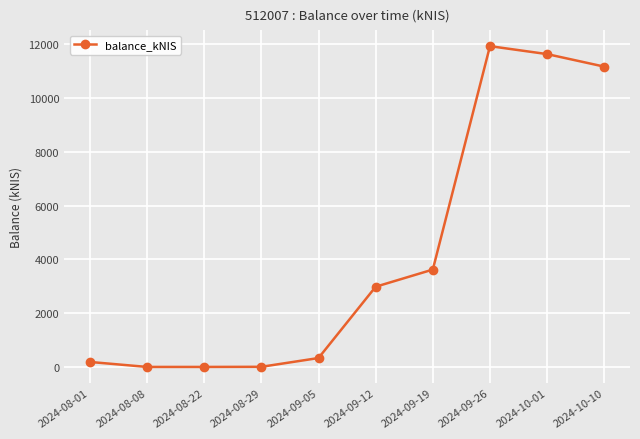

What is the sum of the values at 2024-10-01 and 2024-08-01?

11812.1